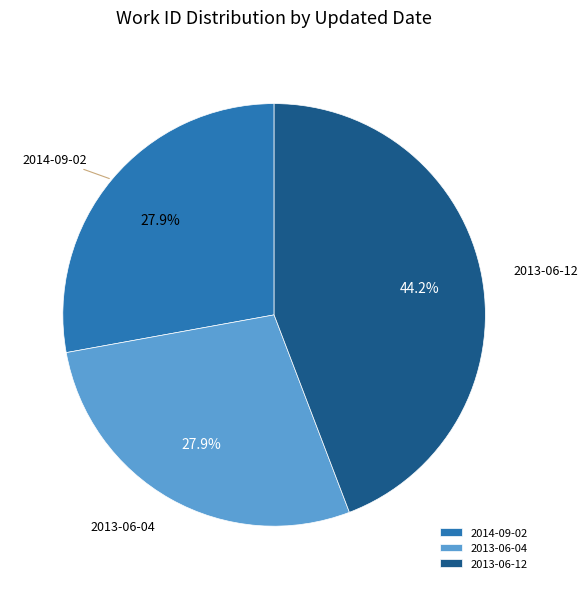

Between 2013-06-12 and 2013-06-04, which is larger?

2013-06-12